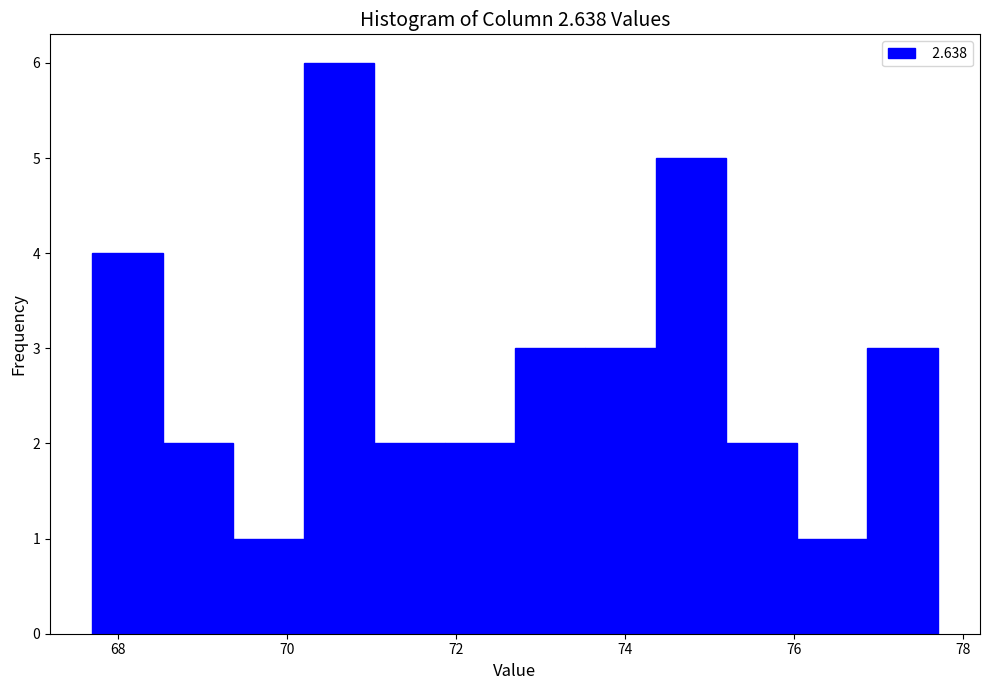

Which range on the x-axis has the tallest bar?

70.2 to 71.0